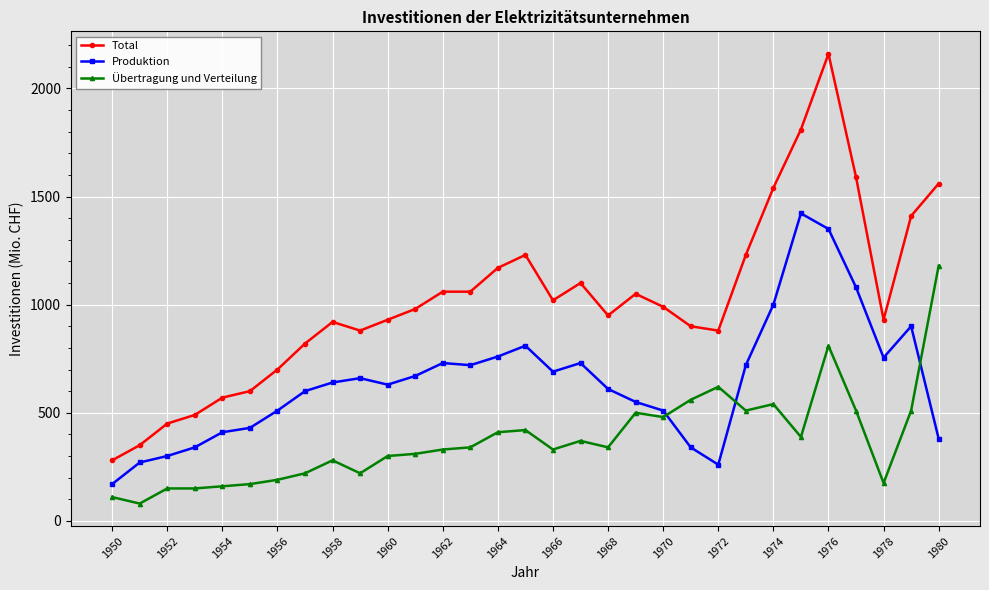

True or false: Übertragung und Verteilung has more than 1 points higher than both neighbors.

True